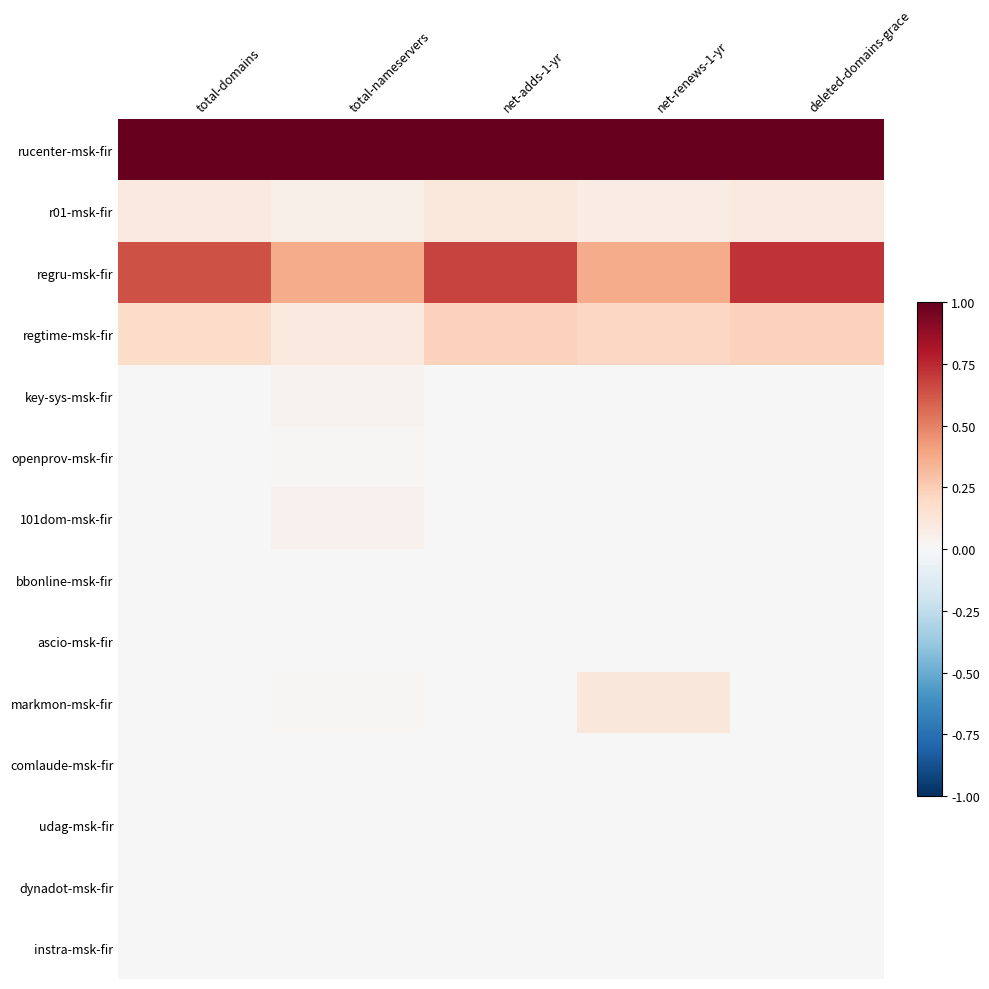

Which series has the largest total across all categories?

rucenter-msk-fir